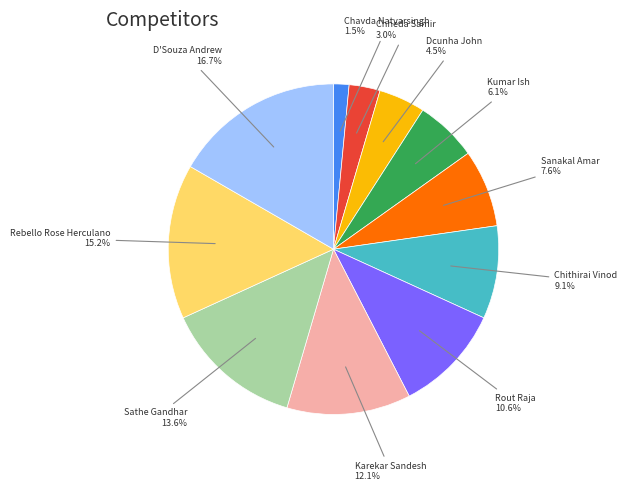

To the nearest percent, what is the average slice percentage?

9%